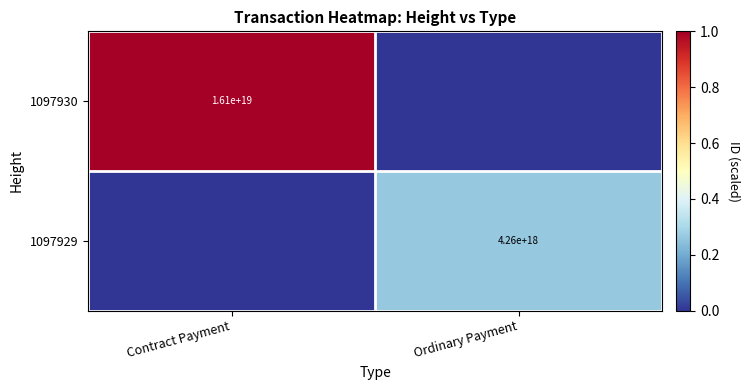

True or false: 1097930 has a value of 16100000000000000000 at Contract Payment.

True